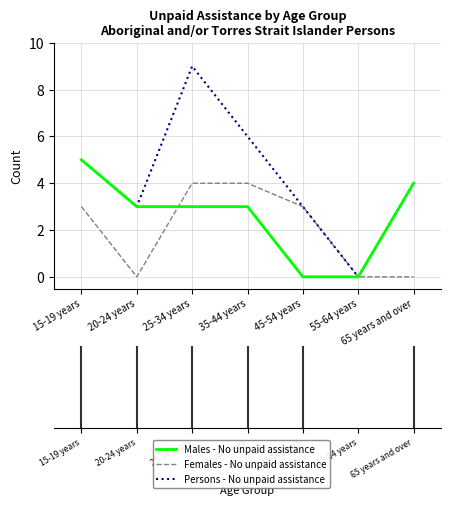

Reading left to right, transcribe all the data shown in this chart.

Males - No unpaid assistance: 5	3	3	3	0	0	4
Females - No unpaid assistance: 3	0	4	4	3	0	0
Persons - No unpaid assistance: 5	3	9	6	3	0	4